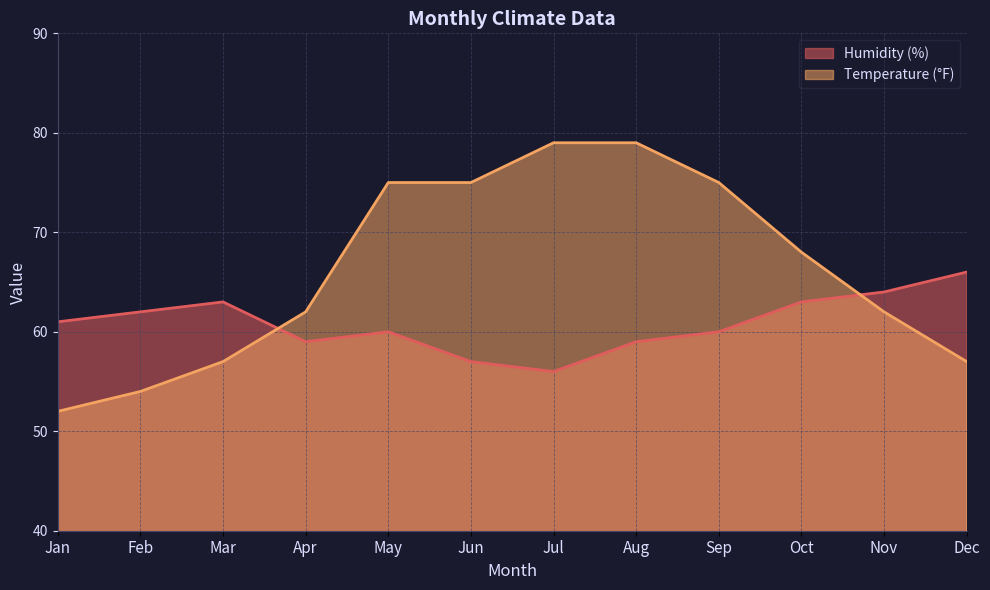

The Humidity (%) series shows 101 at Oct. True or false?

False